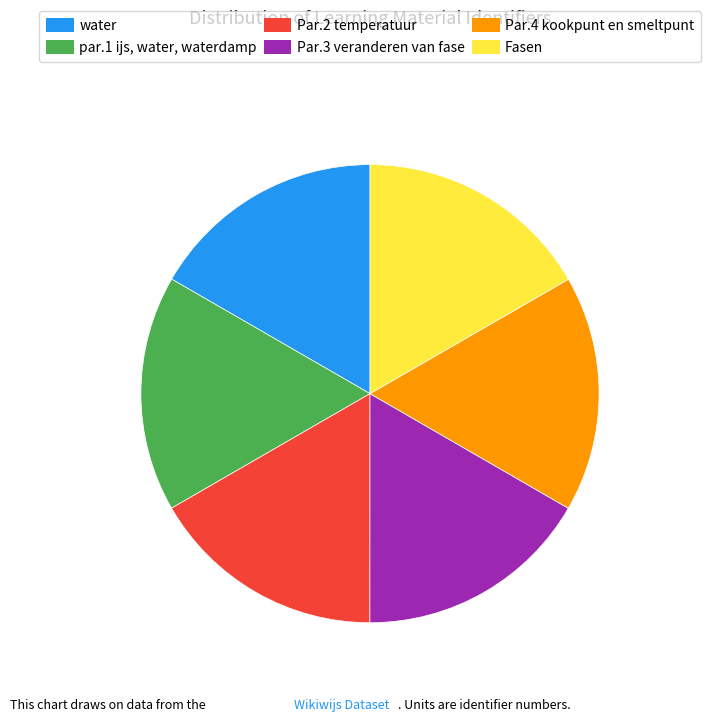

The Fasen slice represents 24% of the pie. True or false?

False